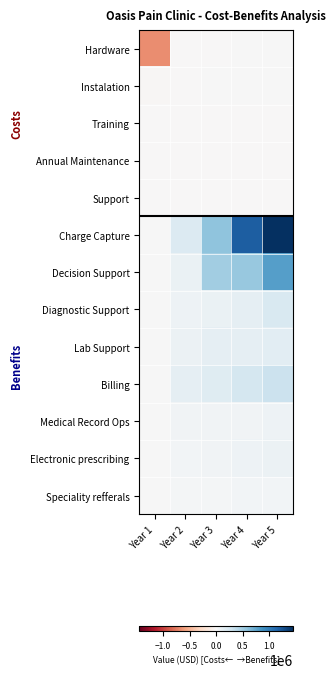

How many data points does each series have?

5